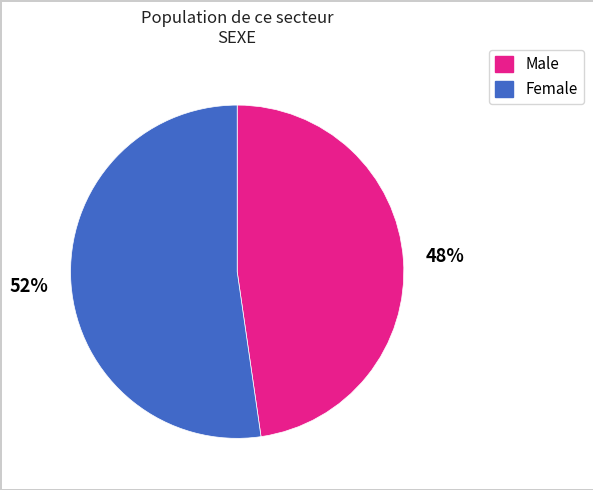

To the nearest percent, what portion does Female represent?

52%